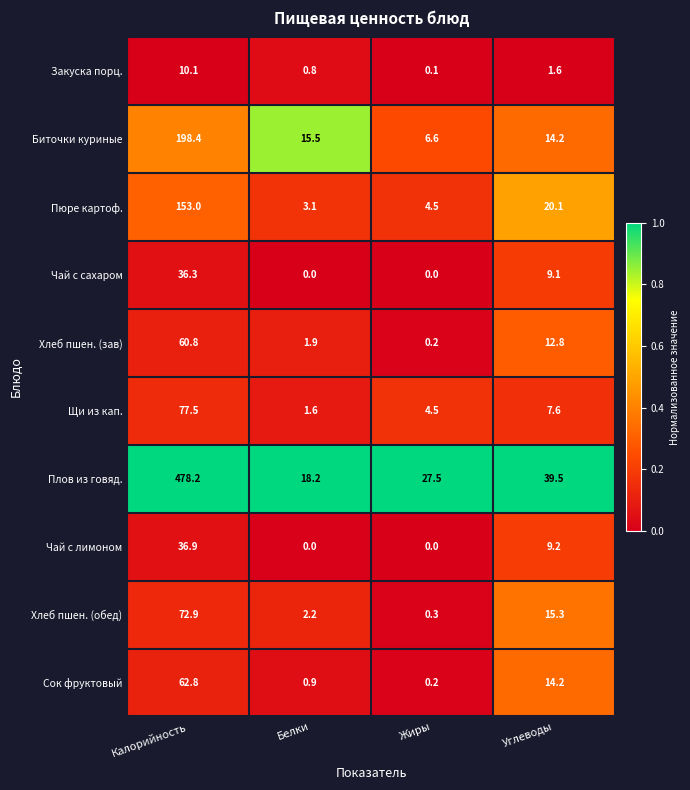

Which series changed the most between Белки and Углеводы?

Плов из говяд.